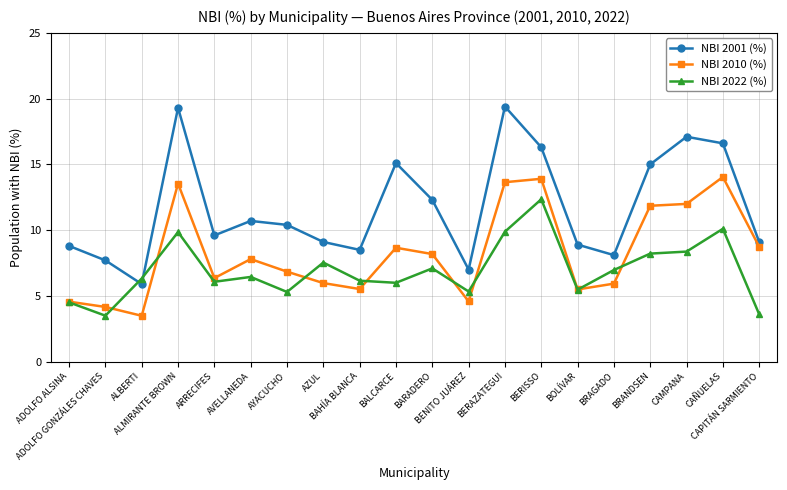

Which series has the widest spread of values?

NBI 2001 (%)